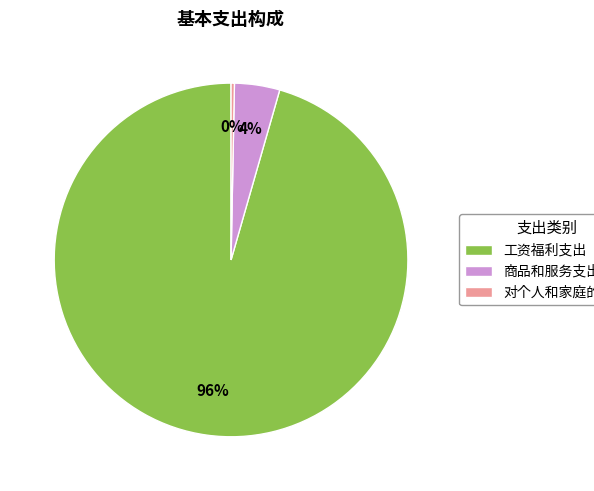

The 商品和服务支出 slice represents 4% of the pie. True or false?

True